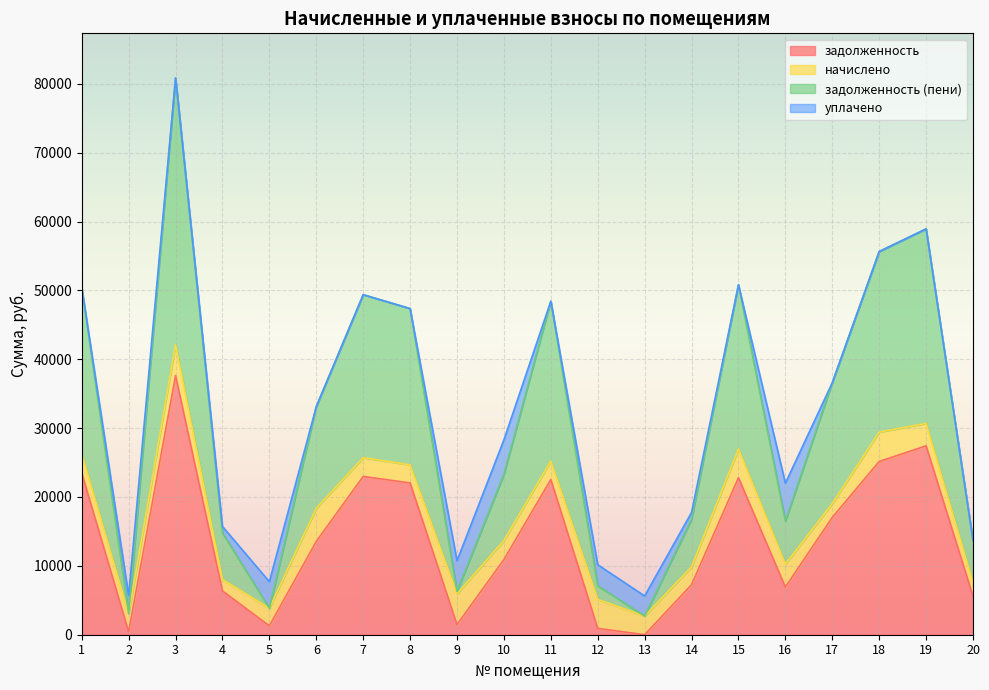

Is it true that задолженность equals 10913.8 at 10?

True